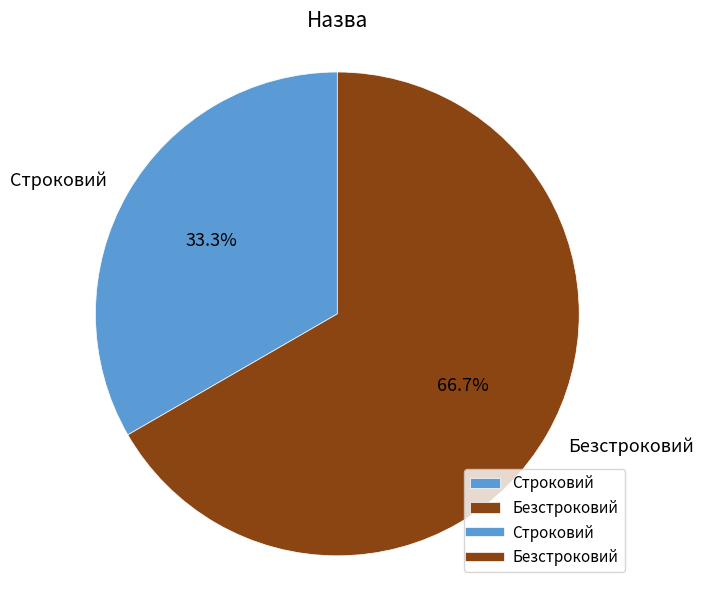

Which category has the biggest portion of the pie?

Безстроковий